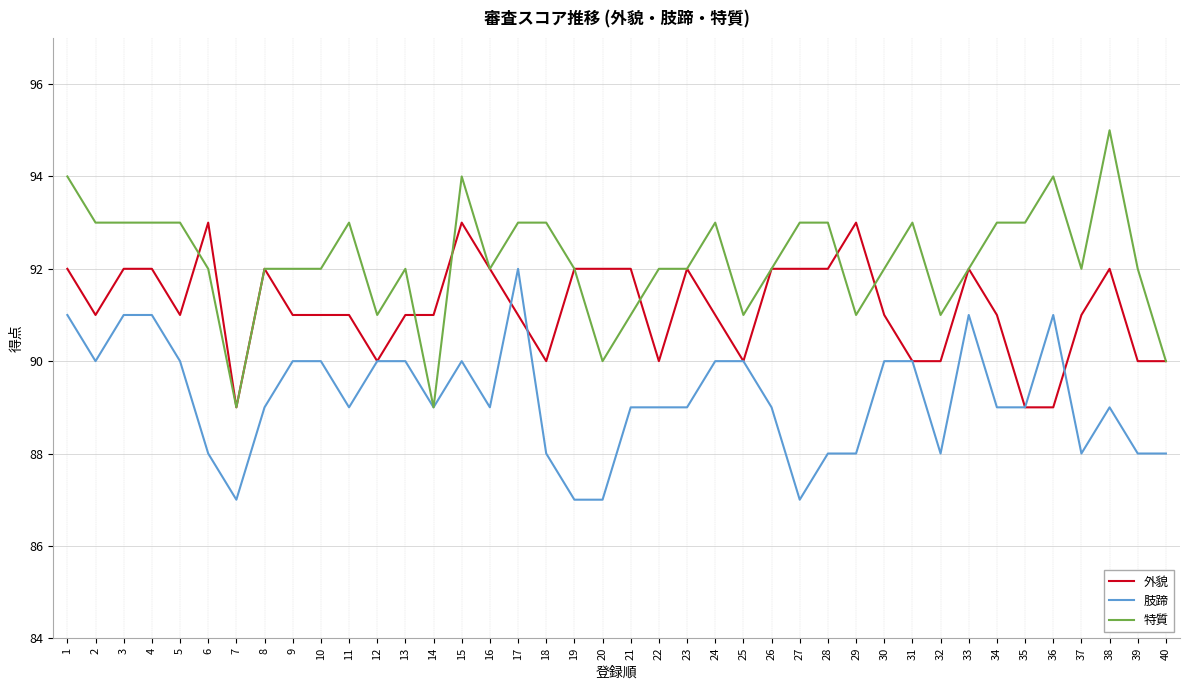

The 肢蹄 series shows 138 at 1. True or false?

False